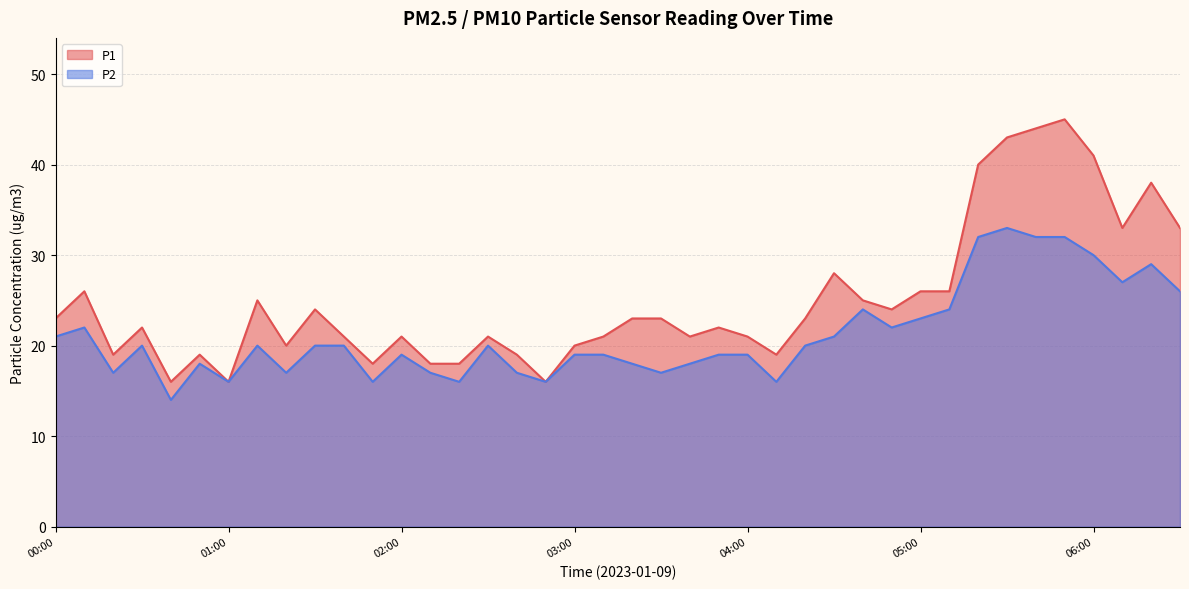

Which series has the widest spread of values?

P1